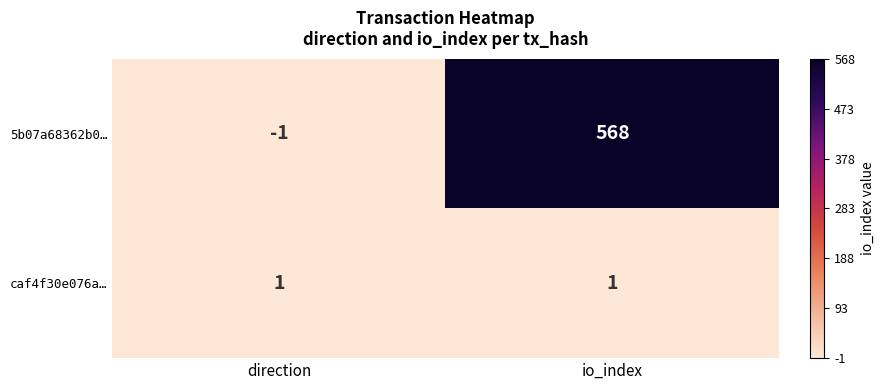

At how many categories does at least one series exceed 95?

1